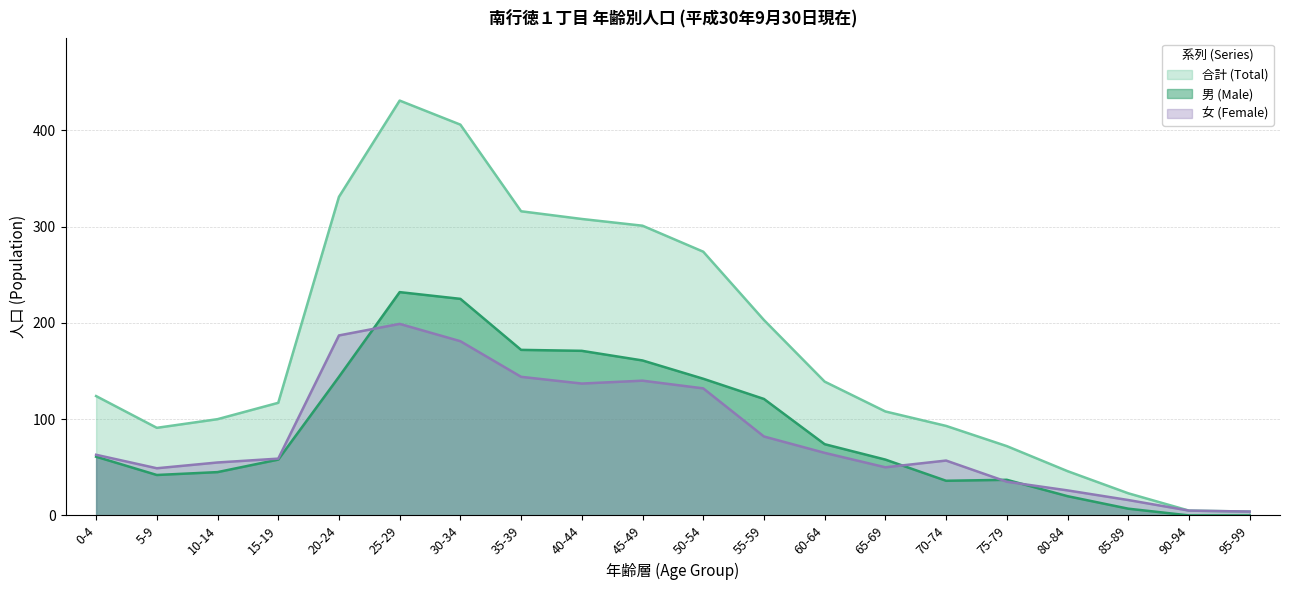

At which category does the chart reach its peak across all series?

25-29